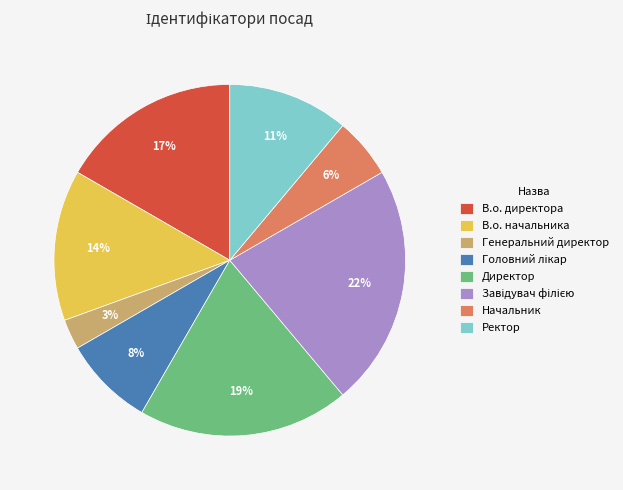

To the nearest percent, what is the average slice percentage?

12%